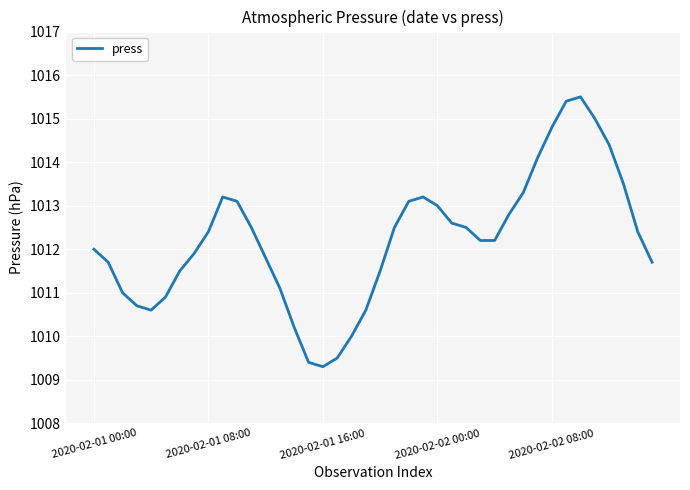

What is the sum of all values?

40489.1